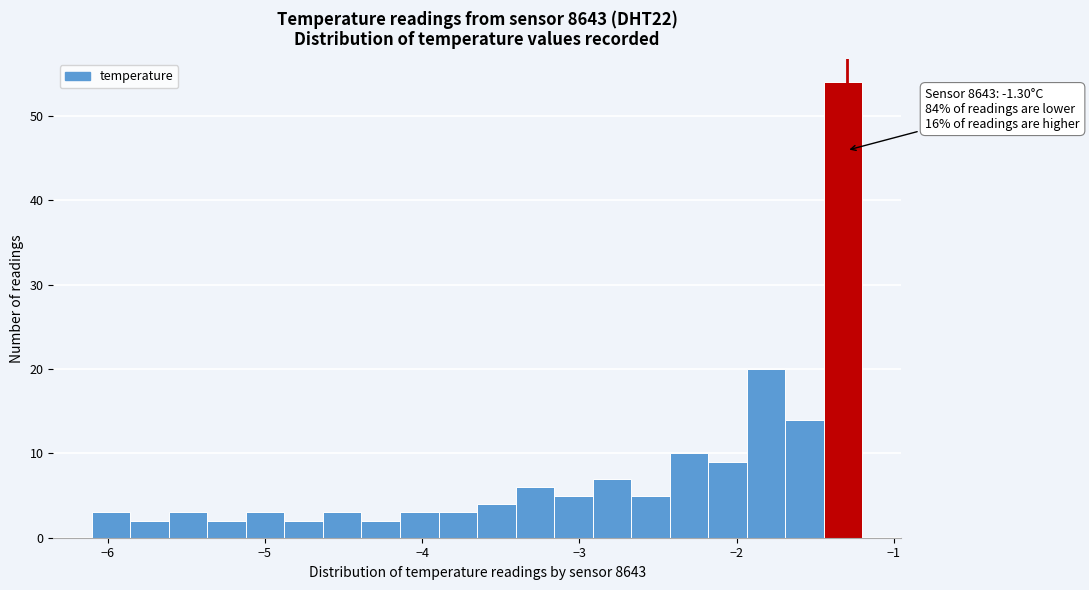

Around what value on the x-axis is the tallest bar? Give the approximate position of its centre, as read against the axis.

-1.3